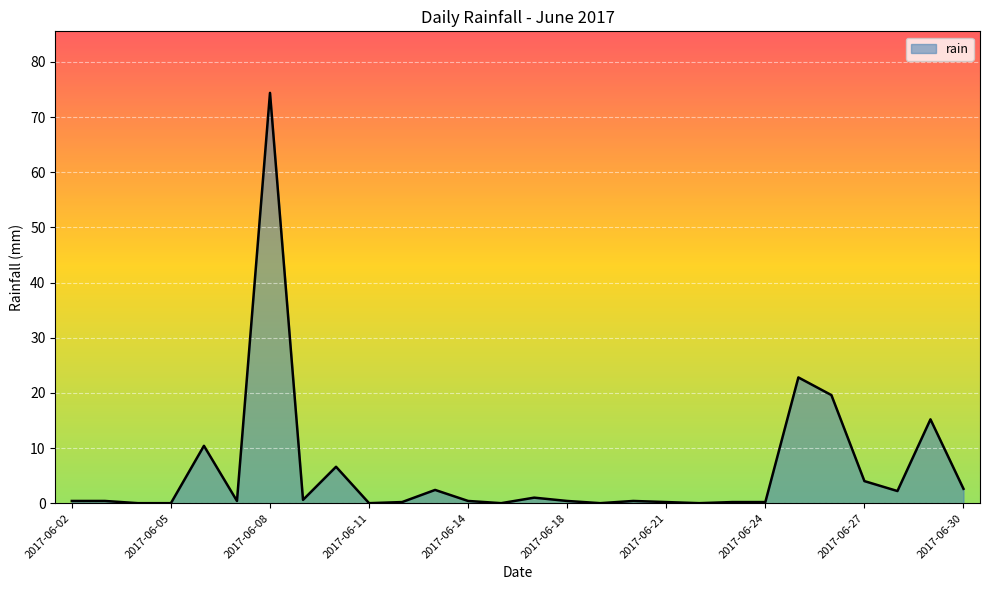

What is the difference between the second highest and second lowest values?

22.8